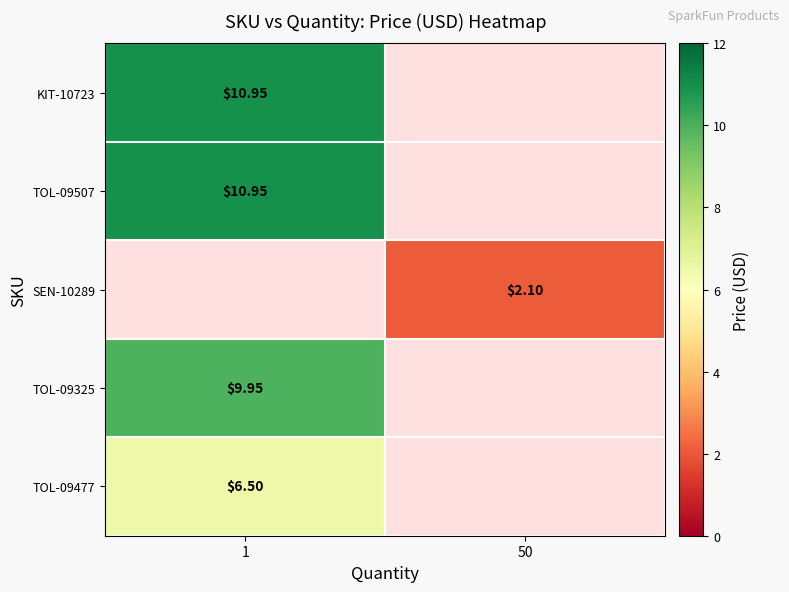

What is the difference between the highest and lowest values at 1?

4.4